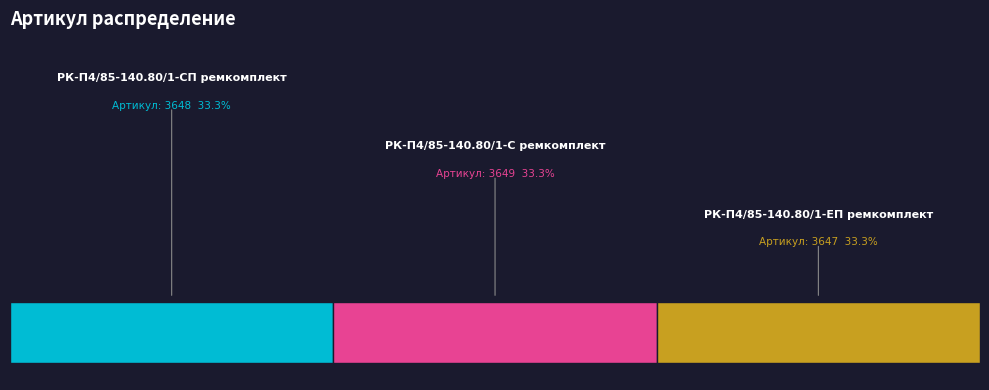

How many segments does this pie chart have?

3